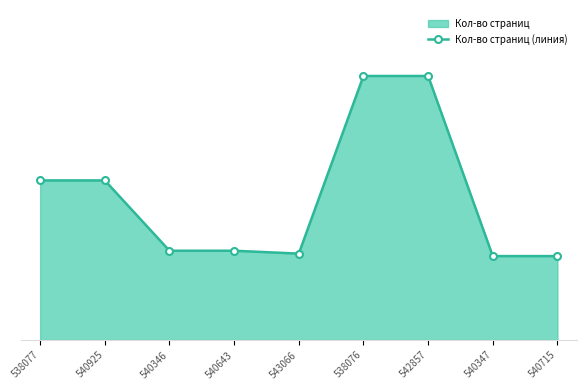

Which has a higher value, 543066 or 540346?

540346